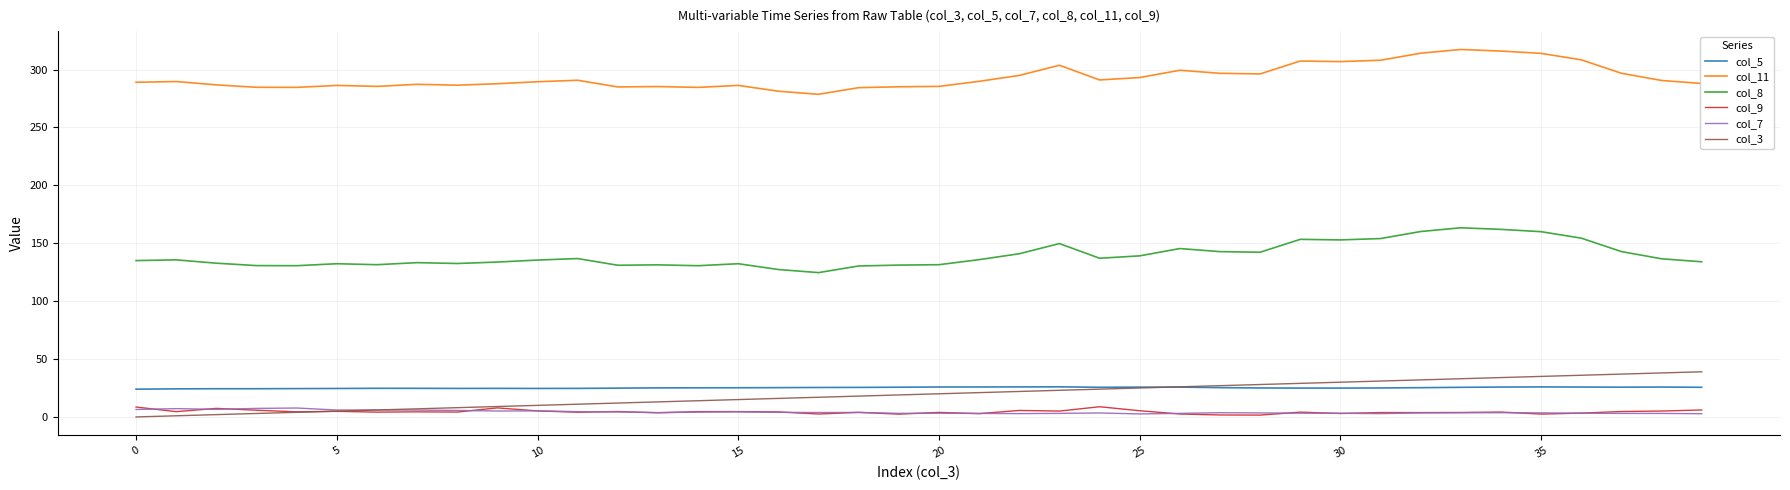

Which series has the largest total across all categories?

col_11